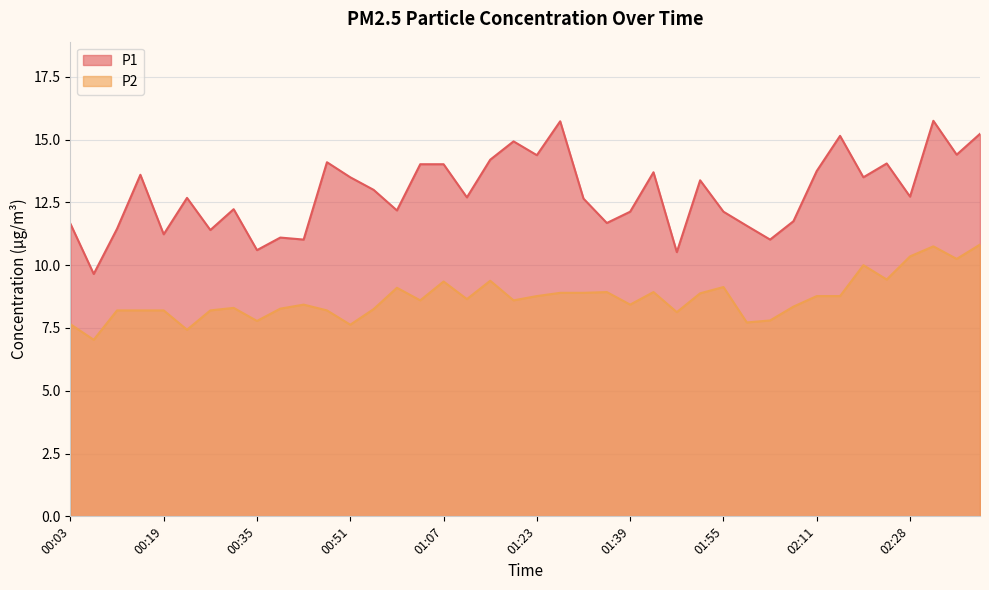

True or false: P1 and P2 cross at least once.

False